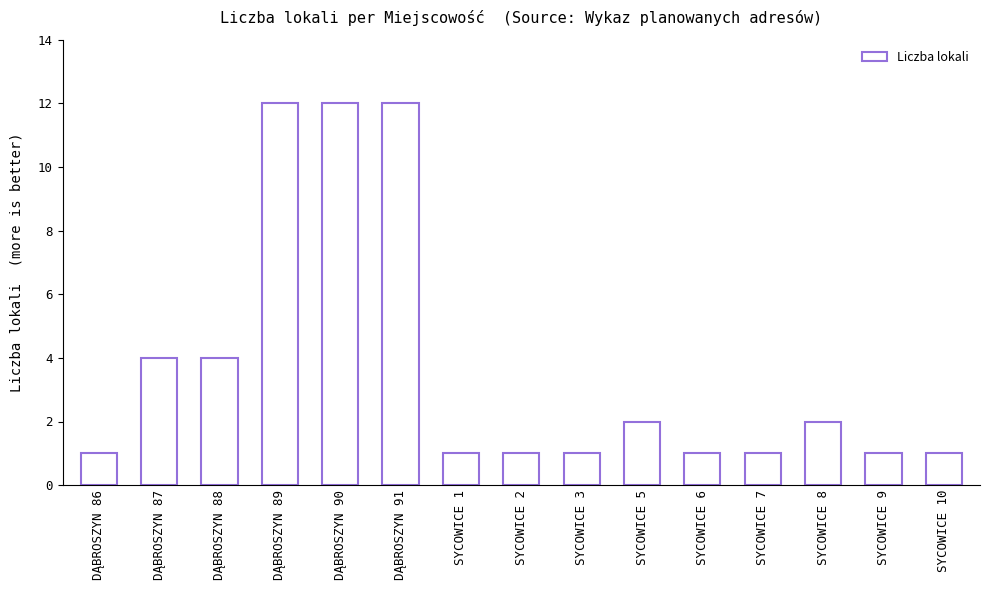

What is the average value?

4